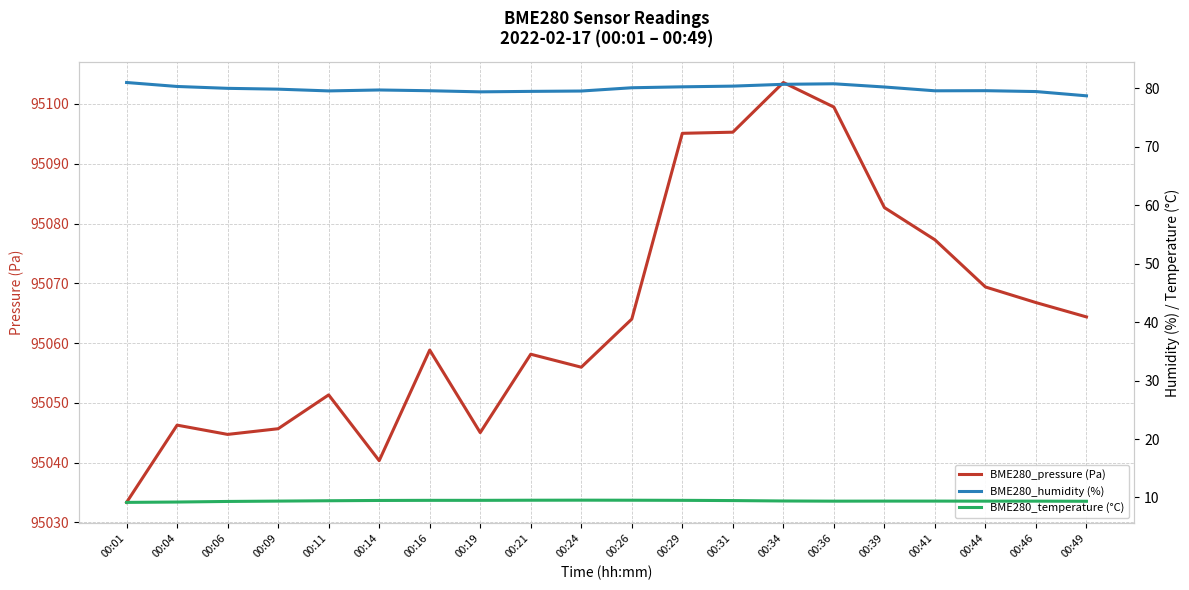

At which category does BME280_temperature (°C) reach its first local peak?

00:24